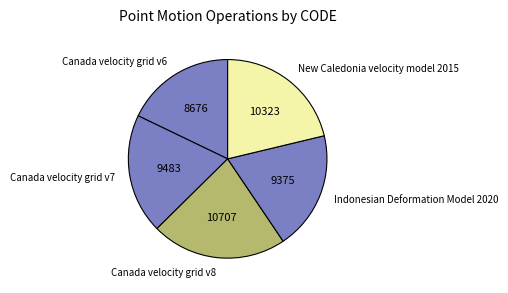

Count the number of slices in the pie.

5